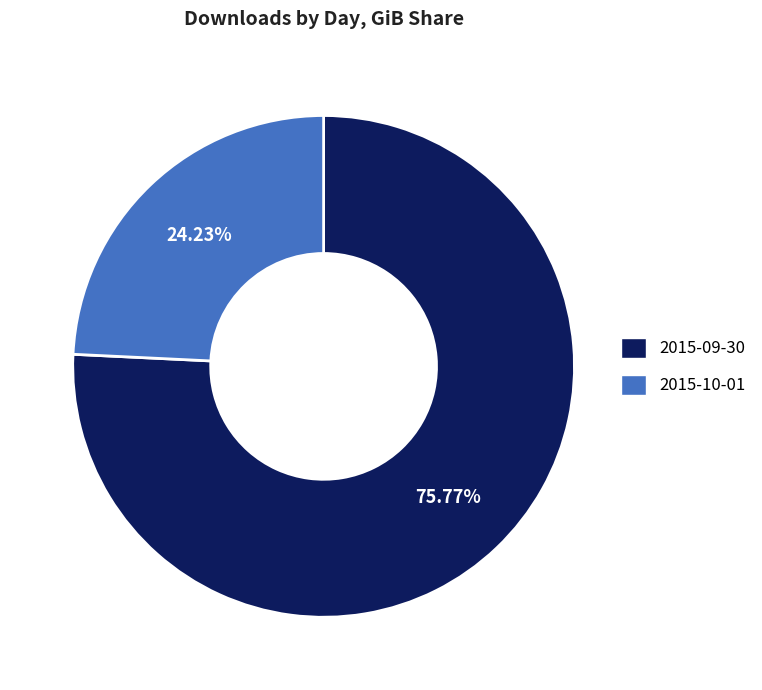

What is the smallest slice in the pie chart?

2015-10-01